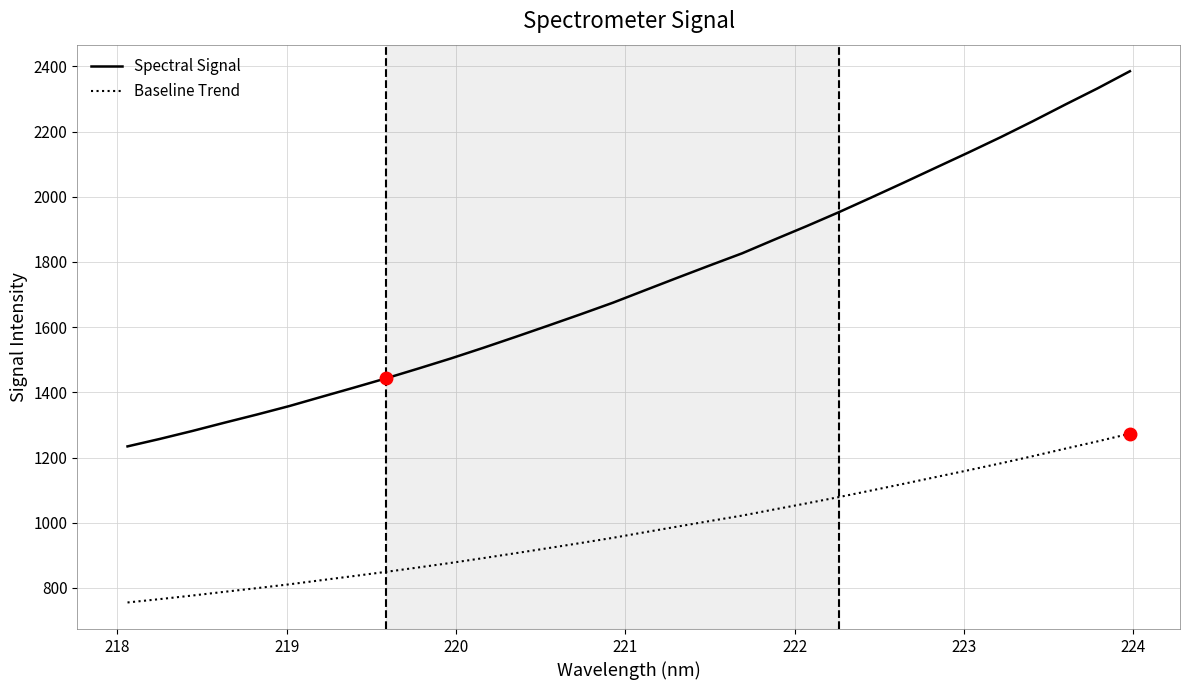

What is the smallest value displayed?

755.4